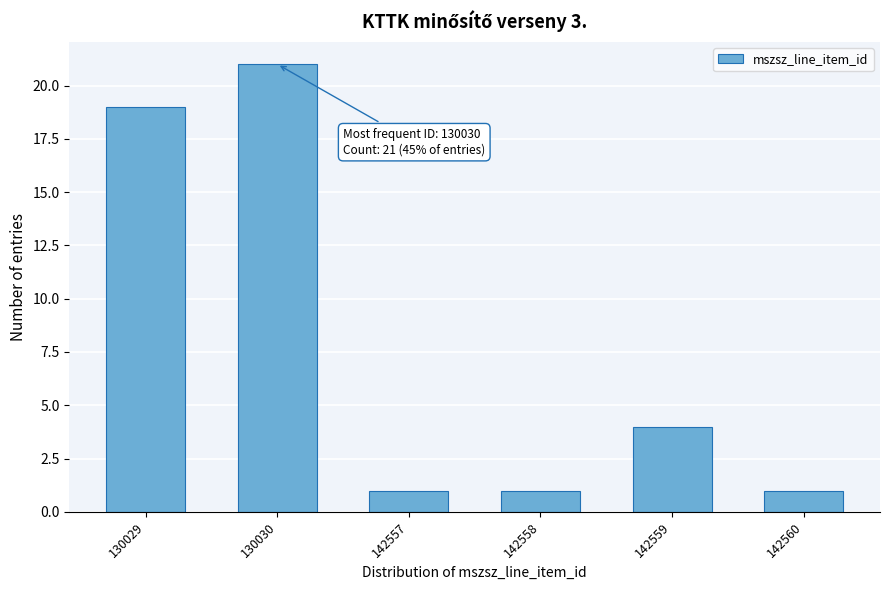

Reading right to left, list all the values displayed in this chart.

1	4	1	1	21	19